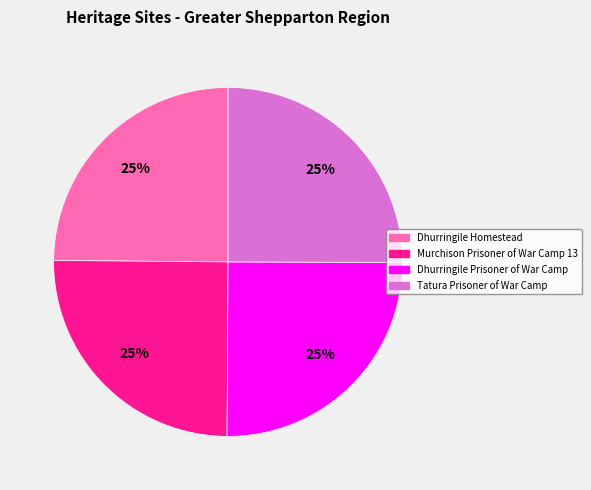

Count the number of slices in the pie.

4